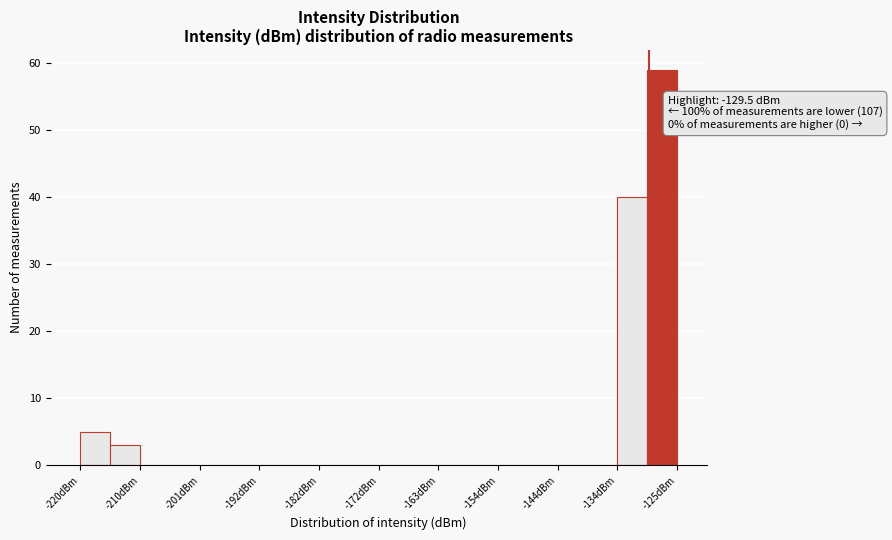

Over which range of the x-axis is the bar tallest?

-130 to -125